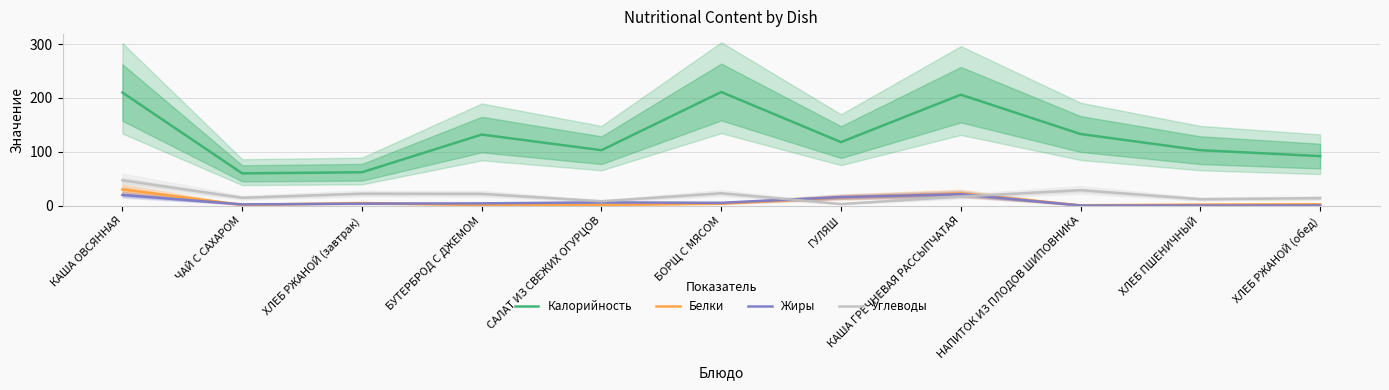

Reading left to right, transcribe all the data shown in this chart.

Калорийность: КАША ОВСЯННАЯ=210.0	ЧАЙ С САХАРОМ=60.0	ХЛЕБ РЖАНОЙ (завтрак)=62.0	БУТЕРБРОД С ДЖЕМОМ=132.0	САЛАТ ИЗ СВЕЖИХ ОГУРЦОВ=103.0	БОРЩ С МЯСОМ=211.0	ГУЛЯШ=118.0	КАША ГРЕЧНЕВАЯ РАССЫПЧАТАЯ=206.0	НАПИТОК ИЗ ПЛОДОВ ШИПОВНИКА=133.0	ХЛЕБ ПШЕНИЧНЫЙ=103.0	ХЛЕБ РЖАНОЙ (обед)=92.0
Белки: КАША ОВСЯННАЯ=30.0	ЧАЙ С САХАРОМ=1.5	ХЛЕБ РЖАНОЙ (завтрак)=4.9	БУТЕРБРОД С ДЖЕМОМ=1.2	САЛАТ ИЗ СВЕЖИХ ОГУРЦОВ=1.5	БОРЩ С МЯСОМ=4.0	ГУЛЯШ=15.7	КАША ГРЕЧНЕВАЯ РАССЫПЧАТАЯ=22.5	НАПИТОК ИЗ ПЛОДОВ ШИПОВНИКА=0.7	ХЛЕБ ПШЕНИЧНЫЙ=2.1	ХЛЕБ РЖАНОЙ (обед)=2.6
Жиры: КАША ОВСЯННАЯ=20.0	ЧАЙ С САХАРОМ=2.4	ХЛЕБ РЖАНОЙ (завтрак)=3.8	БУТЕРБРОД С ДЖЕМОМ=4.3	САЛАТ ИЗ СВЕЖИХ ОГУРЦОВ=6.1	БОРЩ С МЯСОМ=5.3	ГУЛЯШ=15.9	КАША ГРЕЧНЕВАЯ РАССЫПЧАТАЯ=21.3	НАПИТОК ИЗ ПЛОДОВ ШИПОВНИКА=0.3	ХЛЕБ ПШЕНИЧНЫЙ=0.3	ХЛЕБ РЖАНОЙ (обед)=0.4
Углеводы: КАША ОВСЯННАЯ=47.0	ЧАЙ С САХАРОМ=14.7	ХЛЕБ РЖАНОЙ (завтрак)=22.3	БУТЕРБРОД С ДЖЕМОМ=22.0	САЛАТ ИЗ СВЕЖИХ ОГУРЦОВ=8.2	БОРЩ С МЯСОМ=23.1	ГУЛЯШ=3.1	КАША ГРЕЧНЕВАЯ РАССЫПЧАТАЯ=17.0	НАПИТОК ИЗ ПЛОДОВ ШИПОВНИКА=28.8	ХЛЕБ ПШЕНИЧНЫЙ=12.0	ХЛЕБ РЖАНОЙ (обед)=14.0